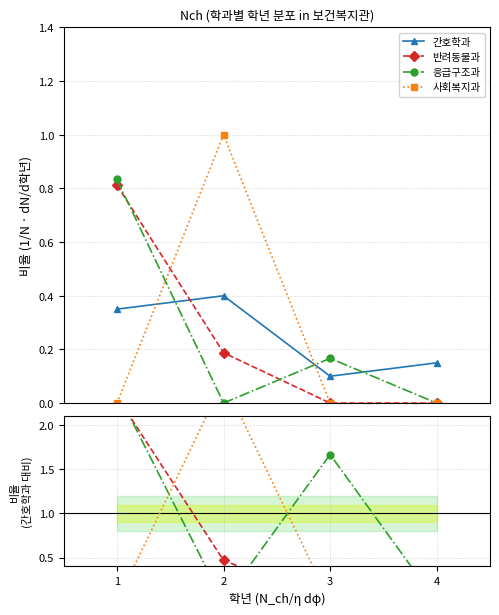

Which series has the largest total across all categories?

응급구조과